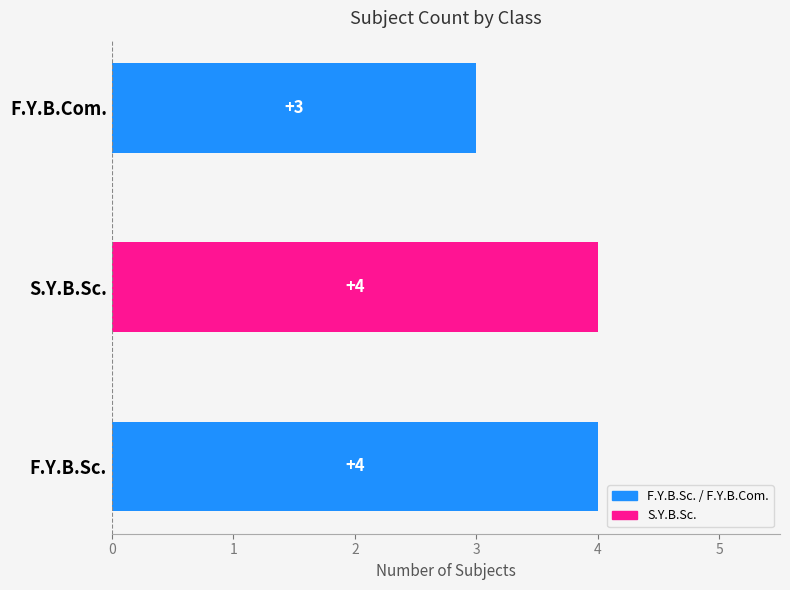

What value does the data have at F.Y.B.Com.?

3